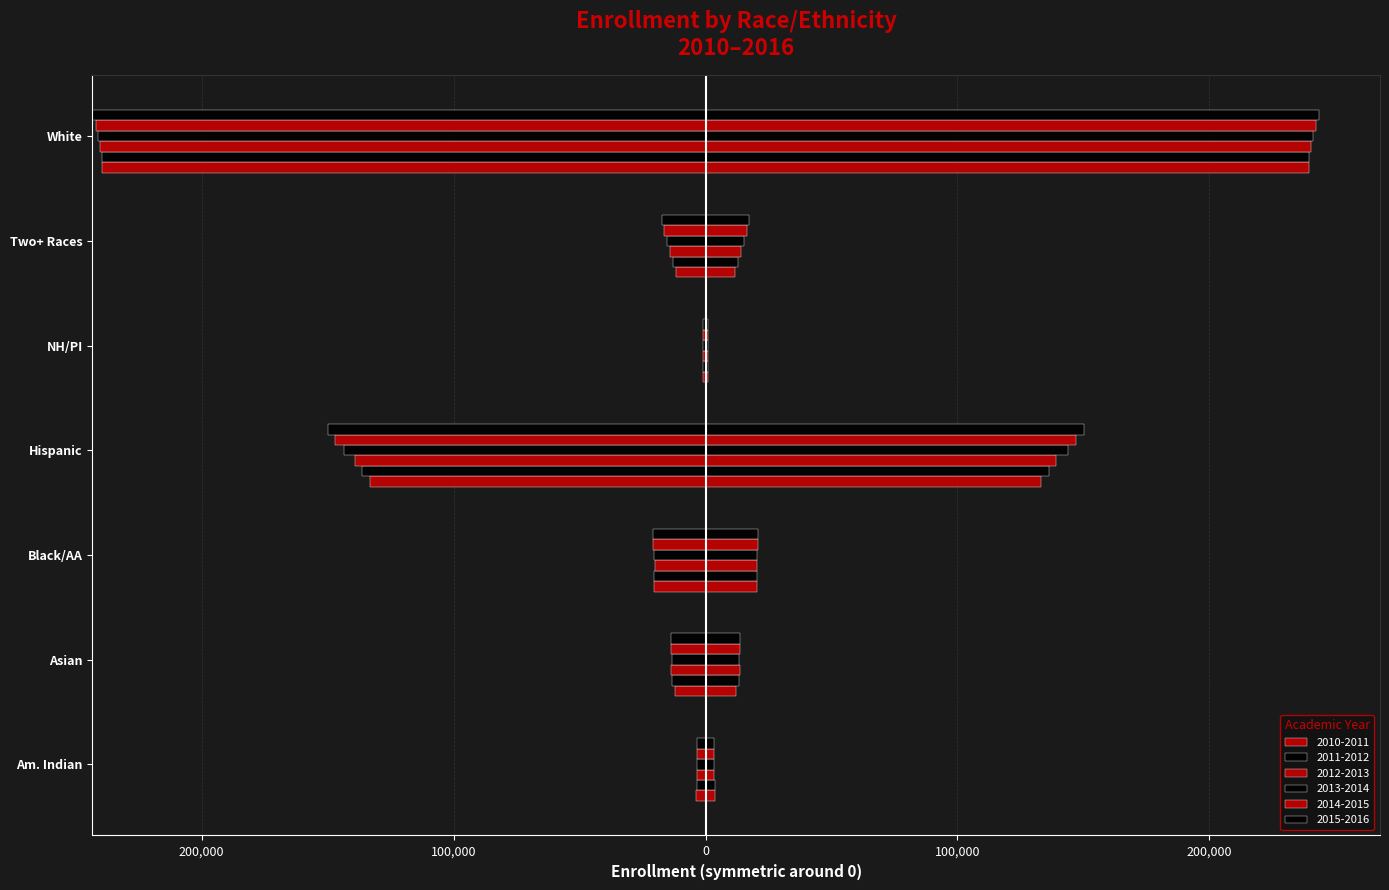

At which label does 2012-2013 reach its minimum?

NH/PI